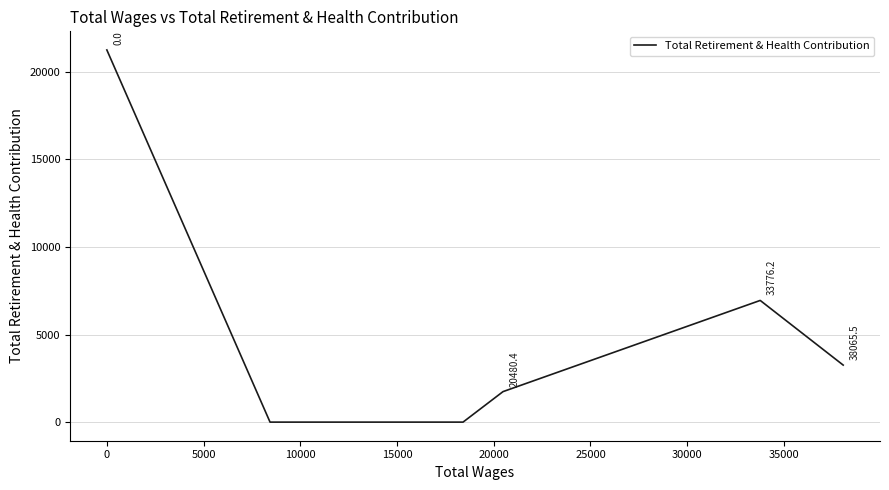

What is the average value?

4742.8